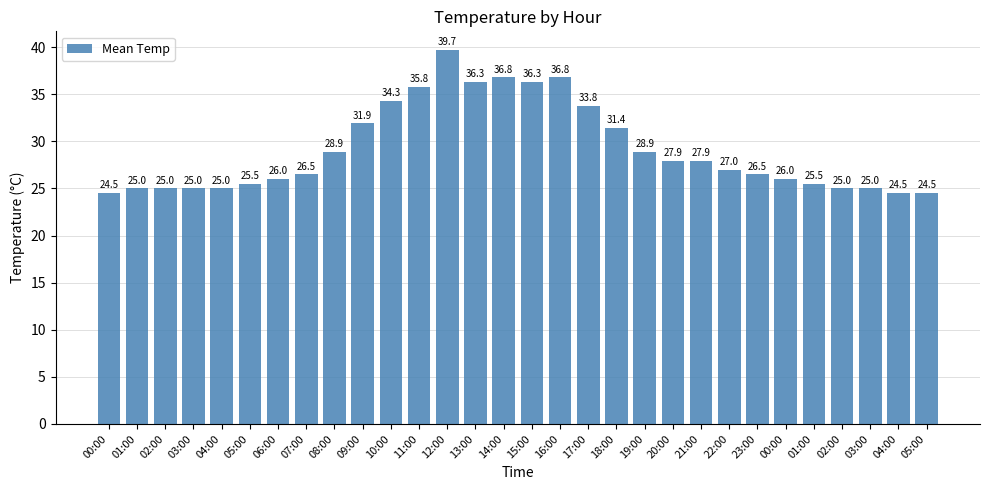

Reading left to right, extract all data points from this chart.

24.5	25.0	25.0	25.0	25.0	25.5	26.0	26.5	28.9	31.9	34.3	35.8	39.7	36.3	36.8	36.3	36.8	33.8	31.4	28.9	27.9	27.9	27.0	26.5	26.0	25.5	25.0	25.0	24.5	24.5